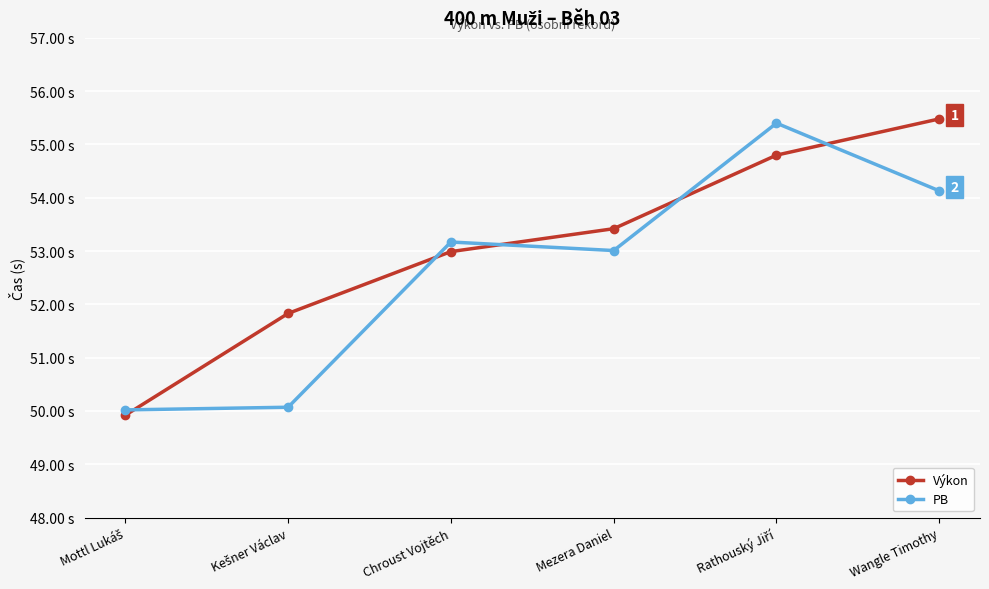

Is this an area chart (filled region under the line)?

No